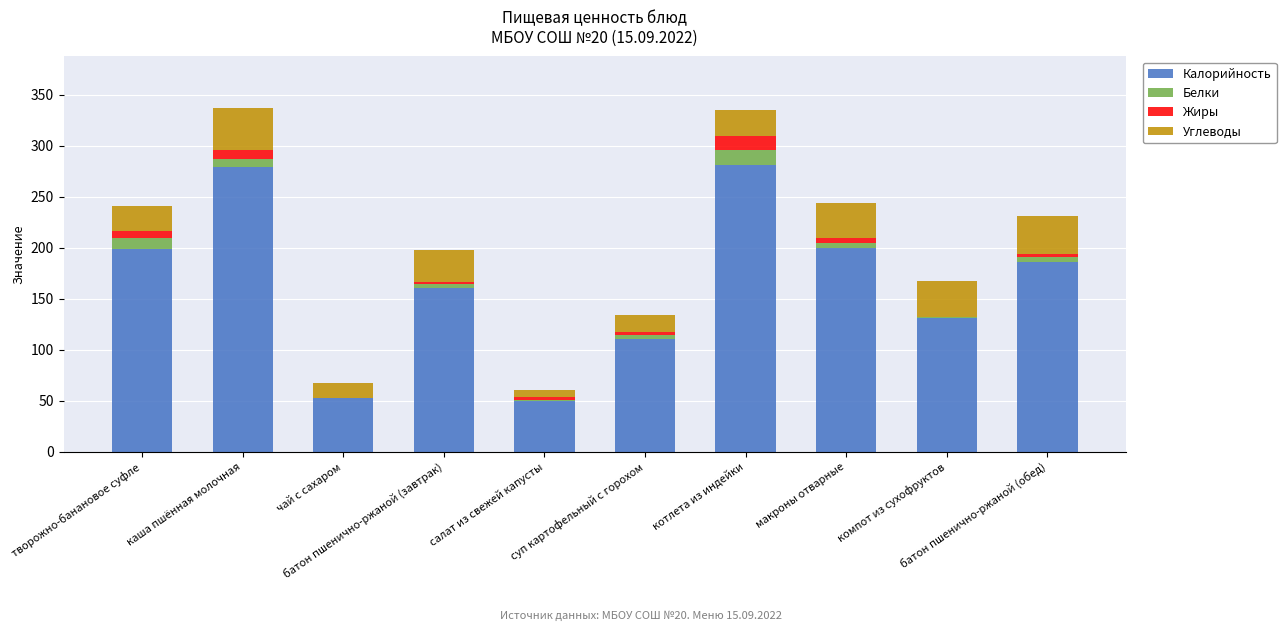

What is the sum of all Калорийность values?

1649